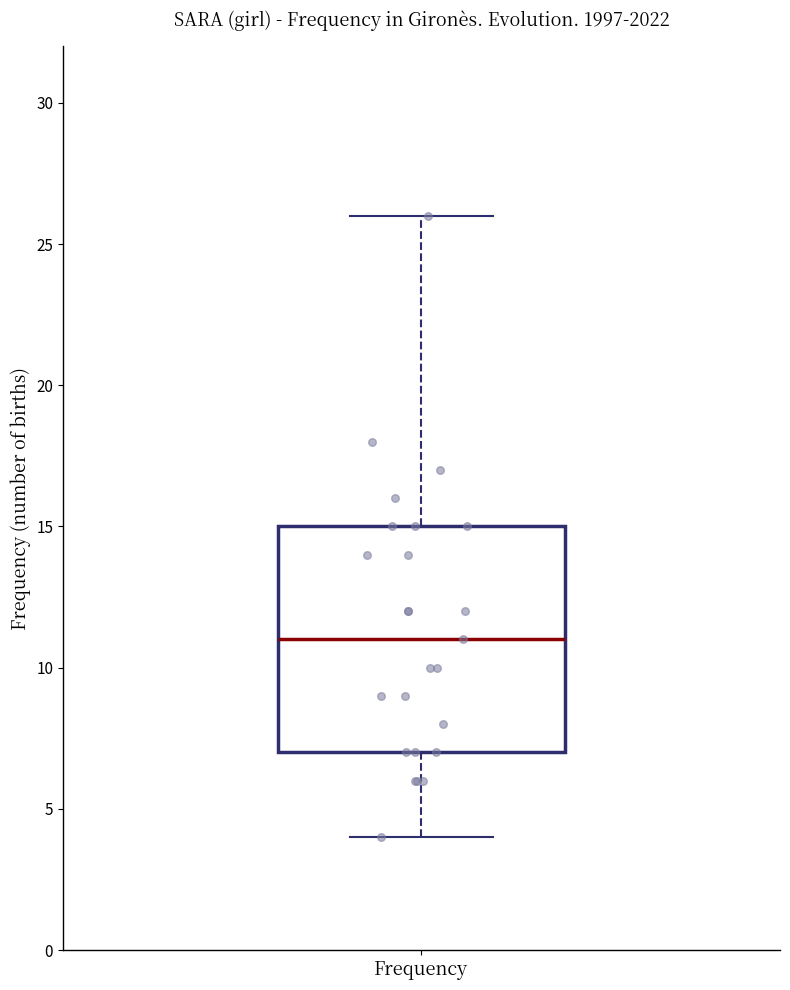

Read this box plot against the y-axis: the position of the median line, the range covered by the box, and the ends of both whiskers. The values are not printed on the chart, so give them approximately, as read against the axis.

median 11, box 7 to 15, whiskers 4 to 26